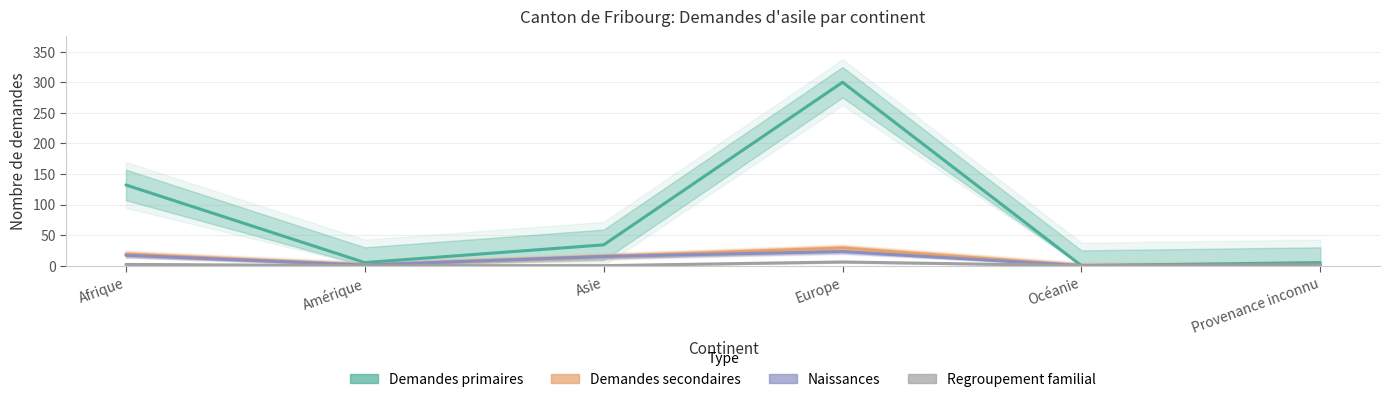

At which category is the sum across all series the highest?

Europe